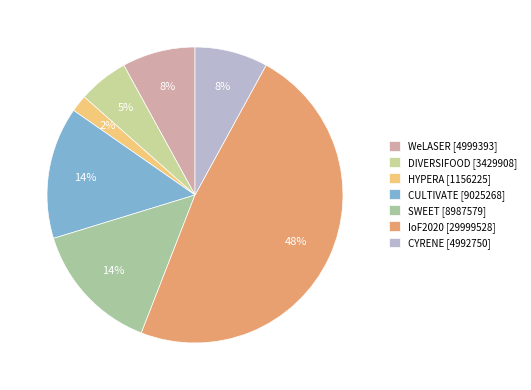

Approximately how many times larger is the value at WeLASER [4999393] compared to SWEET [8987579]?

0.6